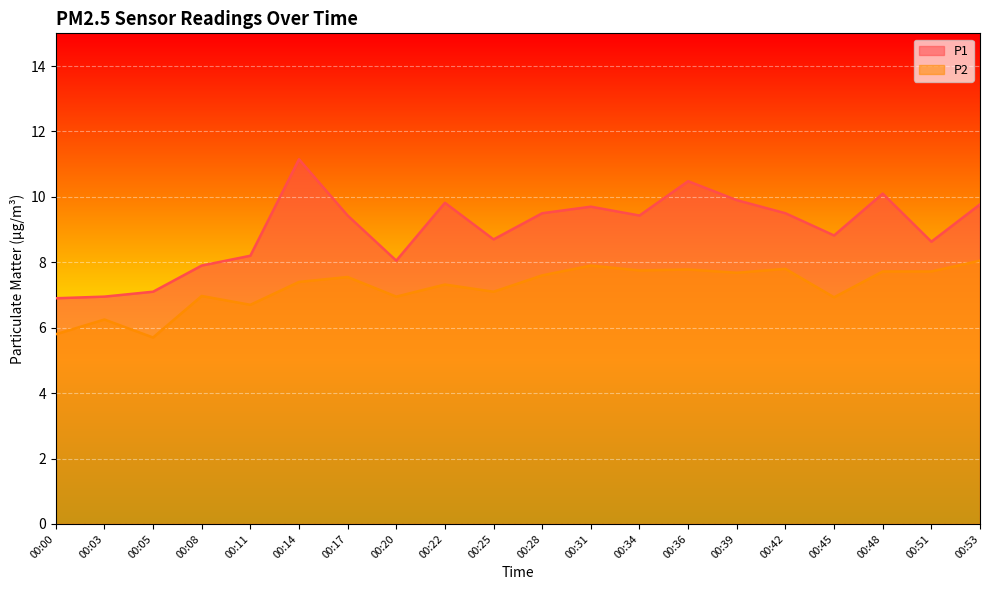

What are all the series names shown in the legend?

P1, P2